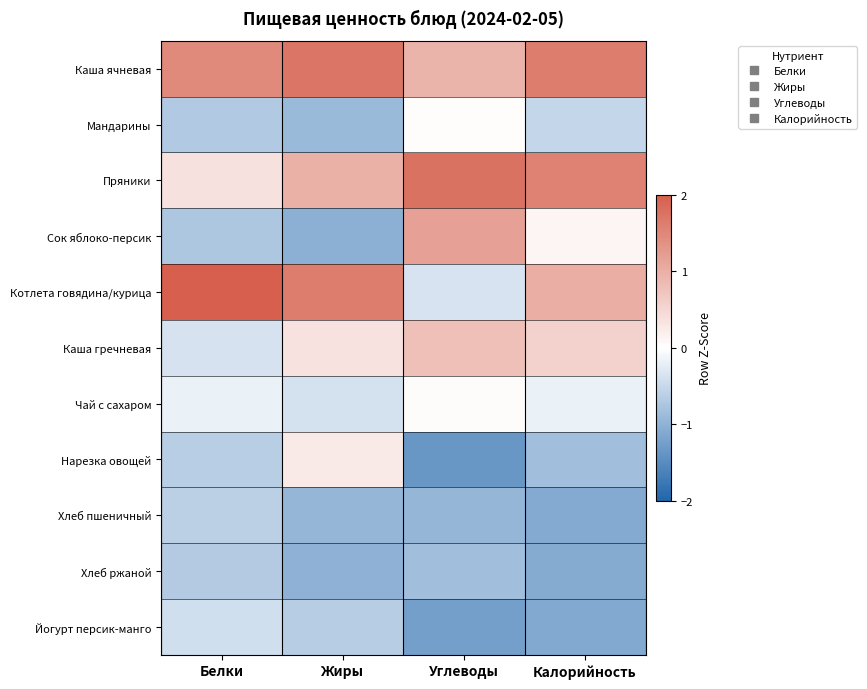

Which series has the widest spread of values?

Котлета говядина/курица